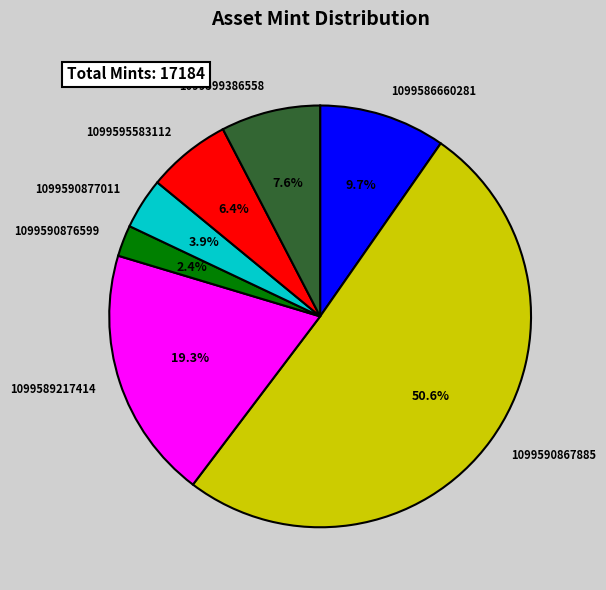

Is the sum of 1099586660281 and 1099589217414 greater than half?

No